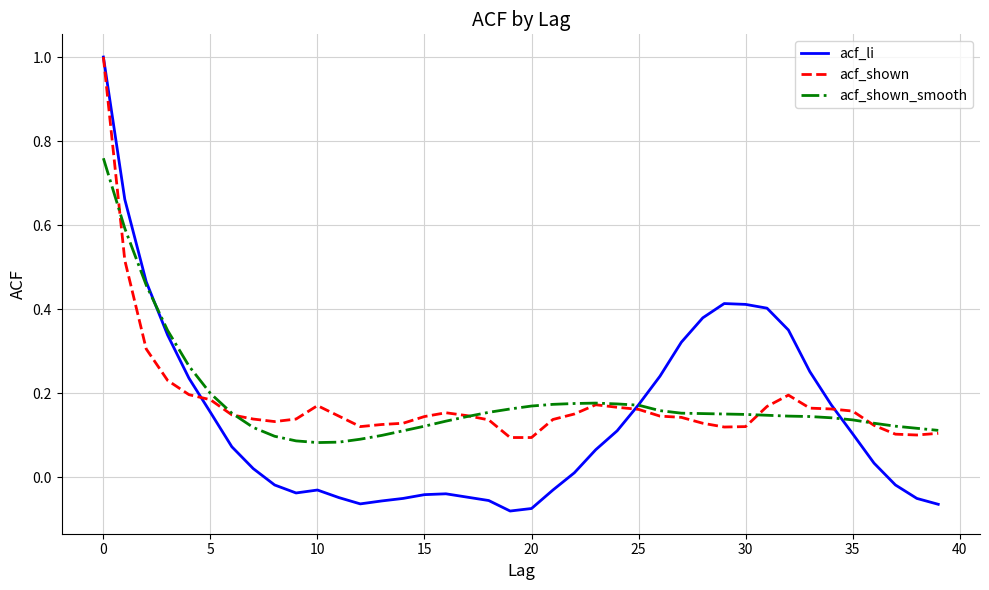

Which series has the largest range (max minus min)?

acf_li